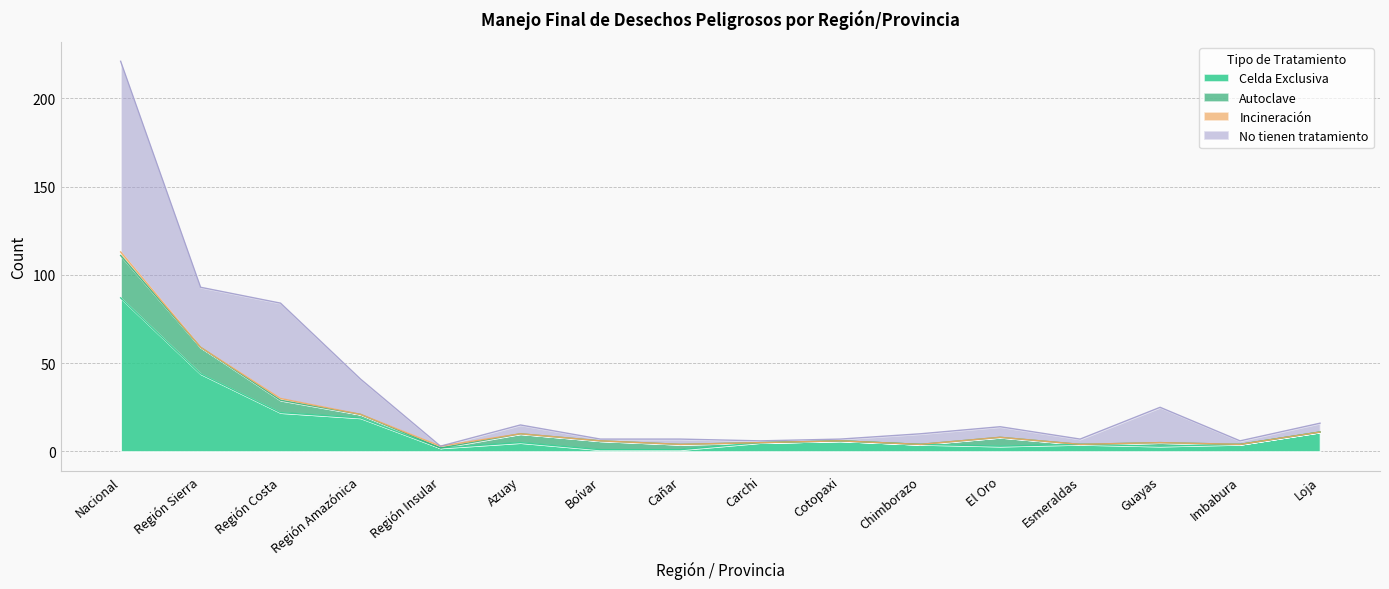

What is the label of the 11th point from the left?

Chimborazo